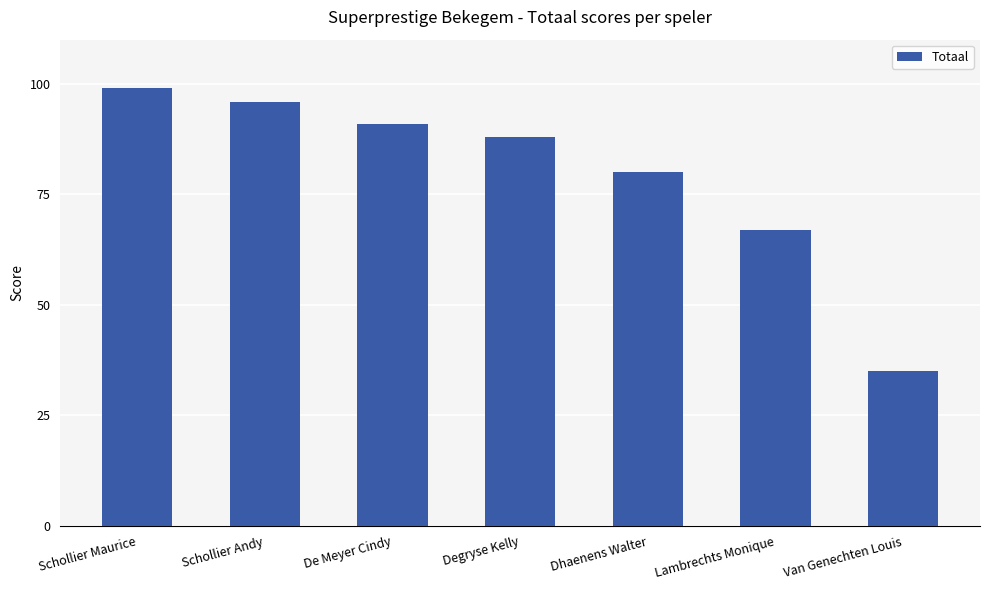

What is the change in value from Schollier Maurice to Schollier Andy?

-3